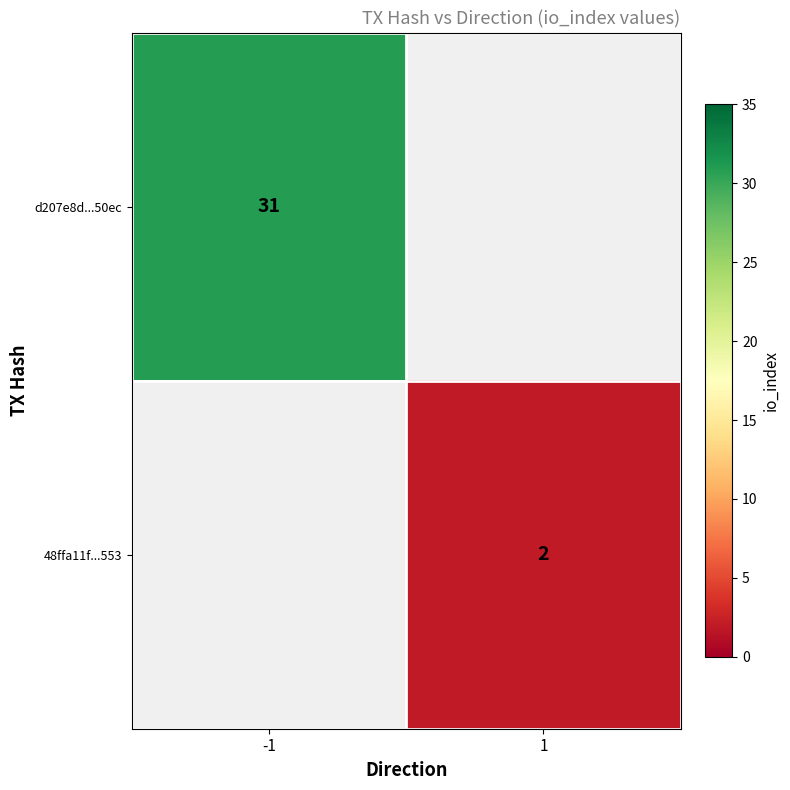

True or false: d207e8d...50ec has a value of 31 at -1.

True